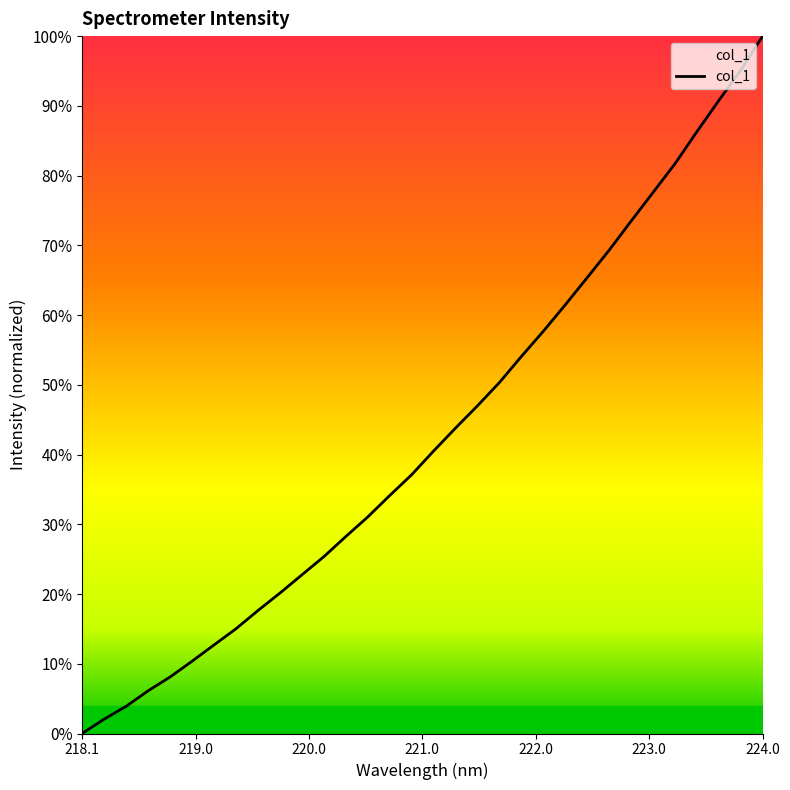

Does the chart have visible grid lines?

No